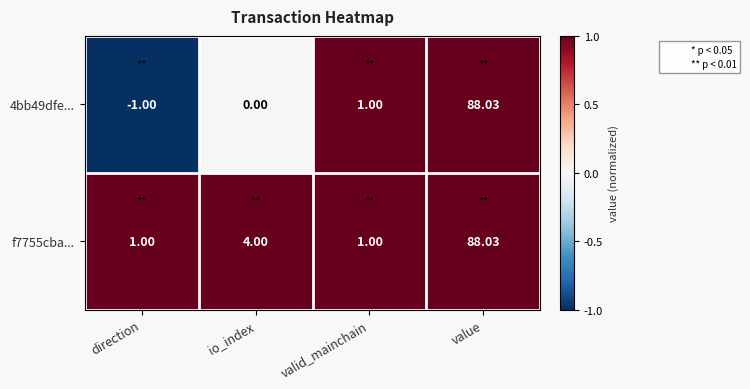

At which category is the sum across all series the highest?

value